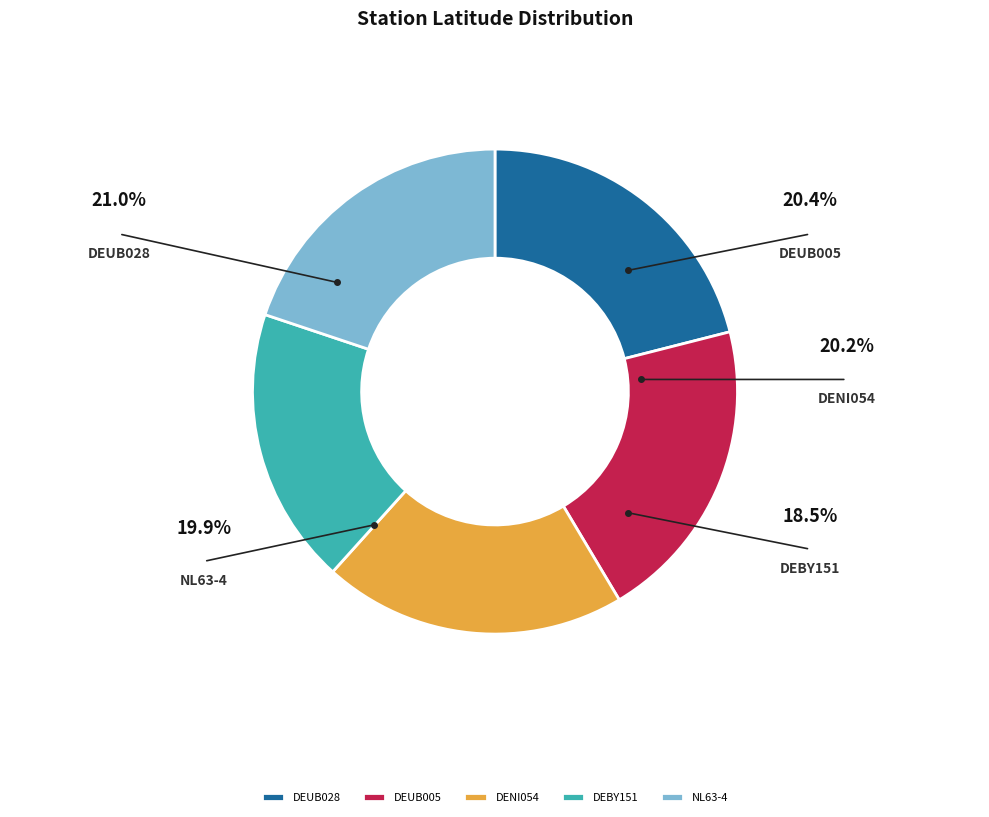

The DENI054 slice represents 20% of the pie. True or false?

True